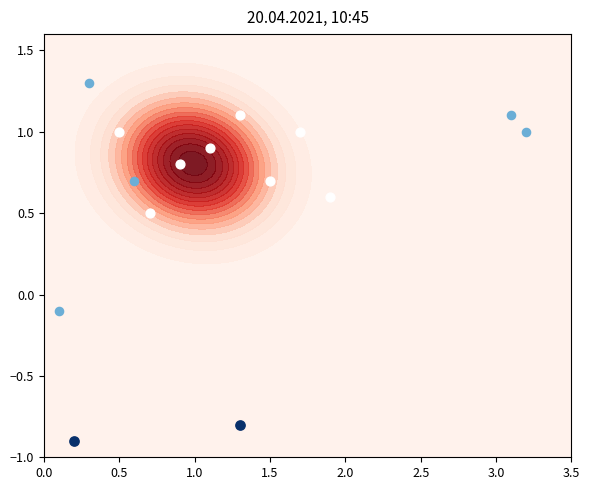

Which label corresponds to the smallest value in the chart?

1